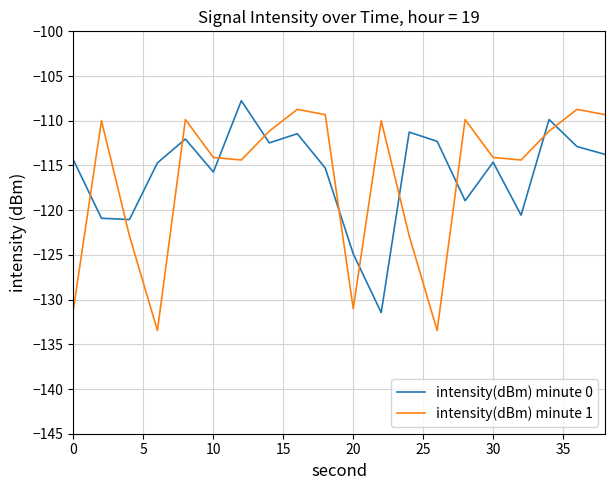

How many distinct data groups are displayed?

2